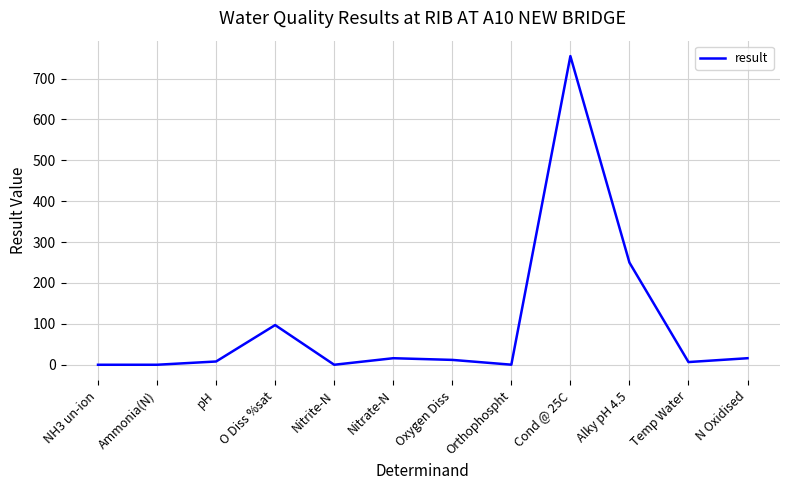

Where is the data nearest to the value 377?

Alky pH 4.5